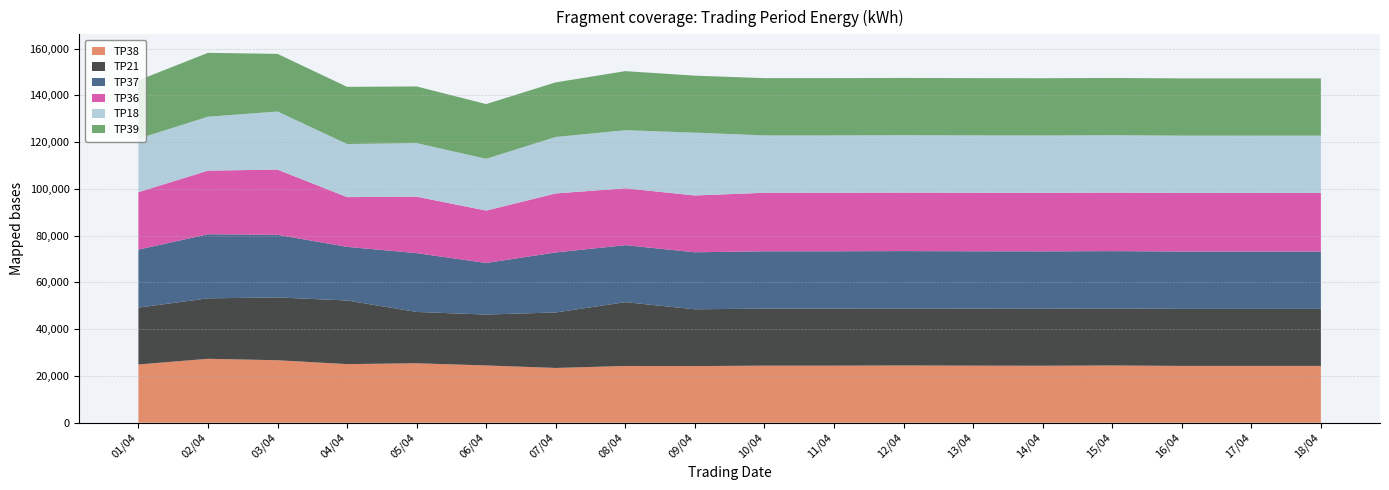

Reading left to right, transcribe all the data shown in this chart.

TP38: 01/04=24910	02/04=27330	03/04=26710	04/04=25050	05/04=25420	06/04=24480	07/04=23410	08/04=24260	09/04=24210	10/04=24400	11/04=24400	12/04=24480	13/04=24400	14/04=24360	15/04=24470	16/04=24290	17/04=24290	18/04=24290
TP21: 01/04=24300	02/04=25850	03/04=26860	04/04=27210	05/04=21940	06/04=21760	07/04=23730	08/04=27280	09/04=24290	10/04=24390	11/04=24390	12/04=24390	13/04=24390	14/04=24390	15/04=24390	16/04=24390	17/04=24390	18/04=24390
TP37: 01/04=24810	02/04=27410	03/04=26770	04/04=22940	05/04=25140	06/04=22060	07/04=25660	08/04=24370	09/04=24370	10/04=24510	11/04=24510	12/04=24510	13/04=24510	14/04=24510	15/04=24510	16/04=24510	17/04=24510	18/04=24510
TP36: 01/04=24540	02/04=27190	03/04=27890	04/04=21260	05/04=24150	06/04=22400	07/04=25230	08/04=24330	09/04=24290	10/04=25020	11/04=25020	12/04=25020	13/04=25020	14/04=25020	15/04=25020	16/04=25020	17/04=25020	18/04=25020
TP18: 01/04=22880	02/04=23060	03/04=24840	04/04=22690	05/04=22900	06/04=22150	07/04=24150	08/04=24830	09/04=26870	10/04=24540	11/04=24540	12/04=24540	13/04=24540	14/04=24540	15/04=24540	16/04=24540	17/04=24540	18/04=24540
TP39: 01/04=24960	02/04=27320	03/04=24640	04/04=24470	05/04=24230	06/04=23400	07/04=23350	08/04=25260	09/04=24360	10/04=24480	11/04=24480	12/04=24480	13/04=24480	14/04=24480	15/04=24480	16/04=24480	17/04=24480	18/04=24480